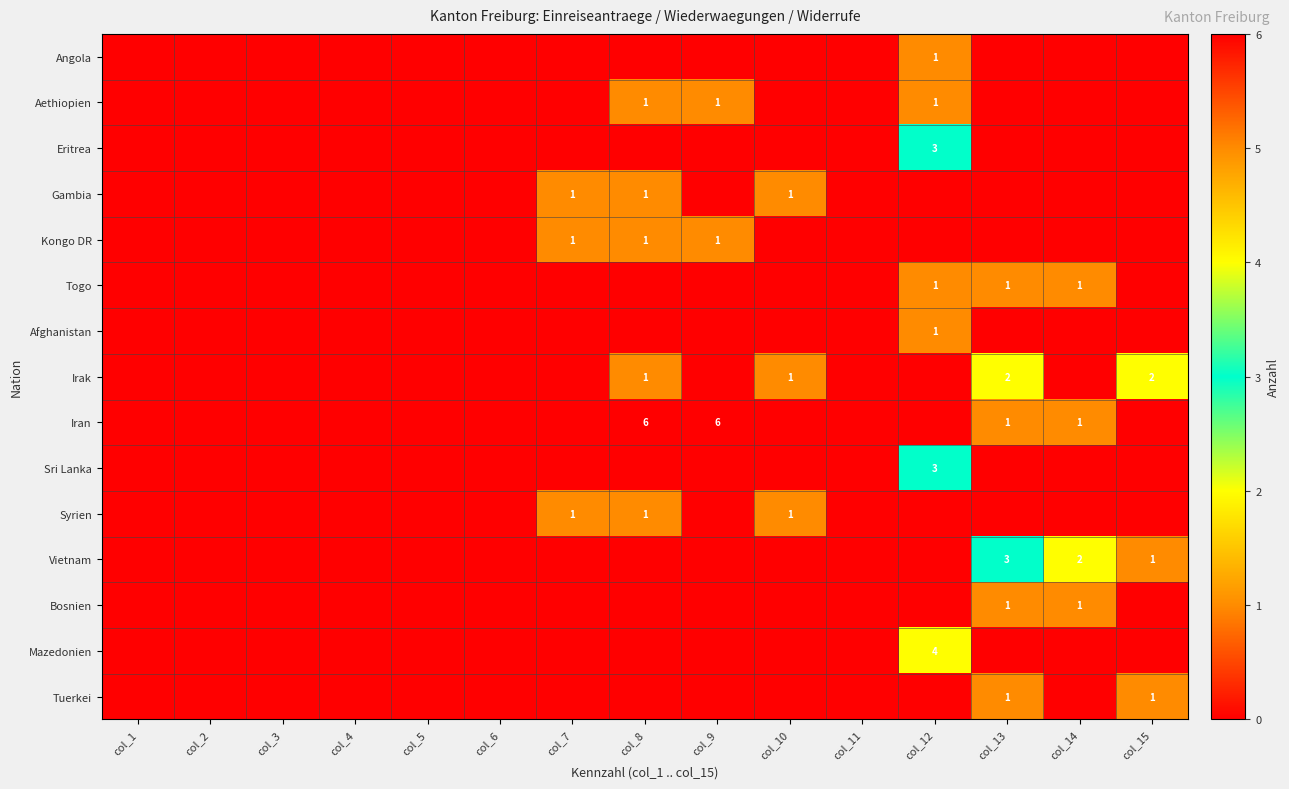

What is the spread (max minus min) of values at col_12?

4